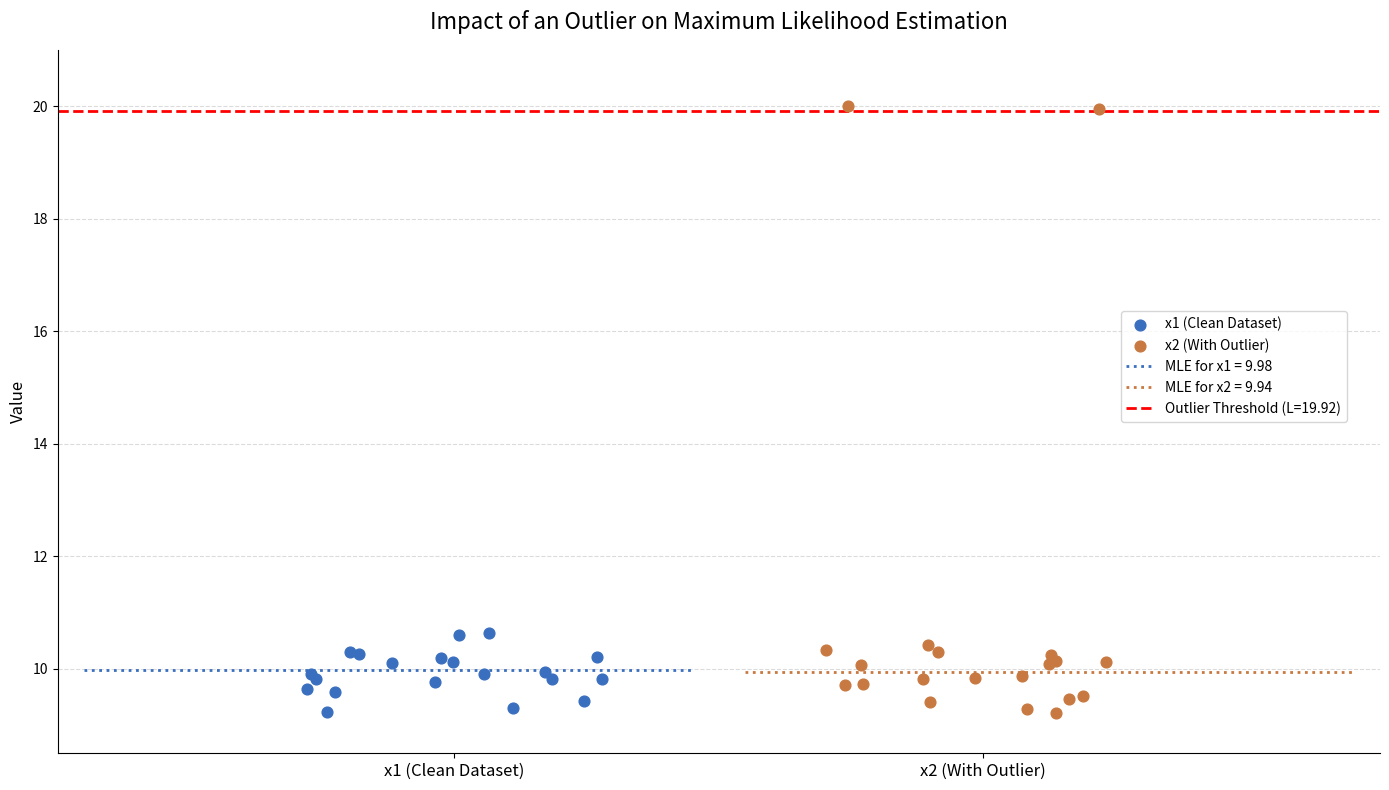

Which series has the largest Y range (max minus min)?

x2 (With Outlier)